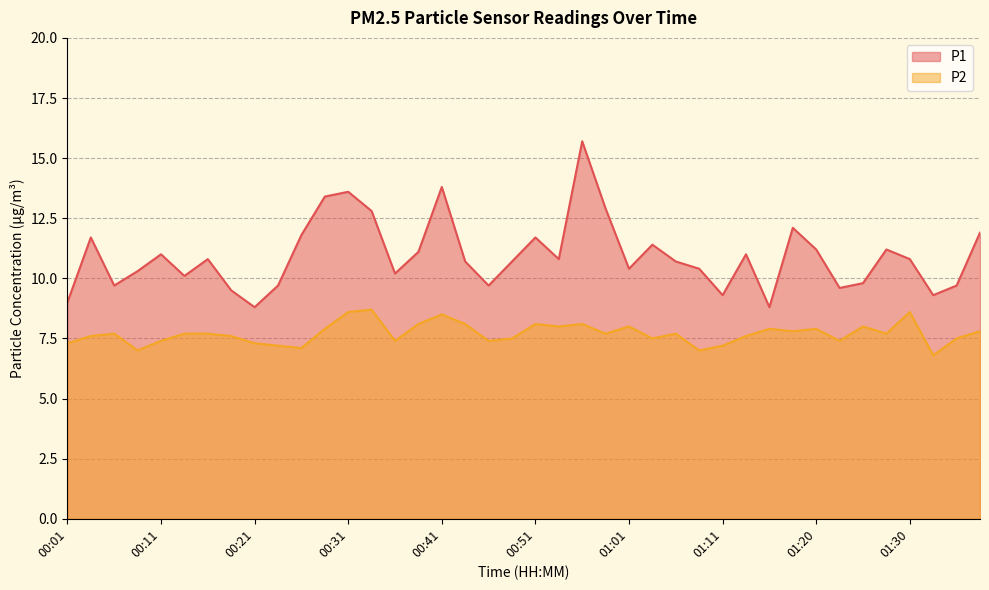

How many data points in P1 are less than 10?

12